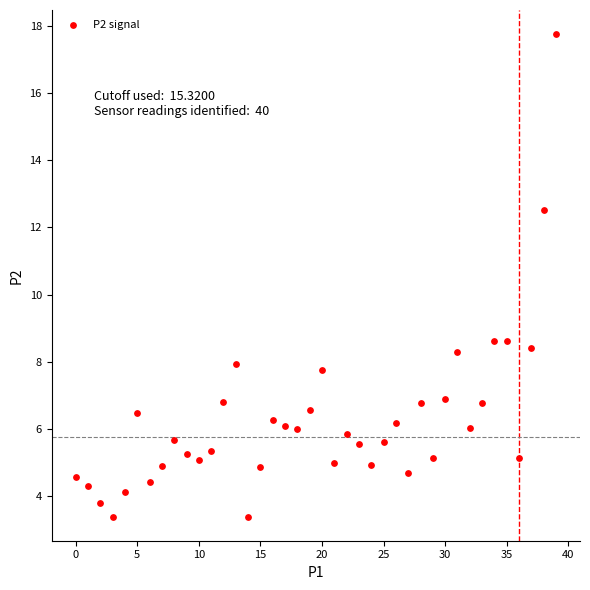

How many points are shown in the scatter plot?

40